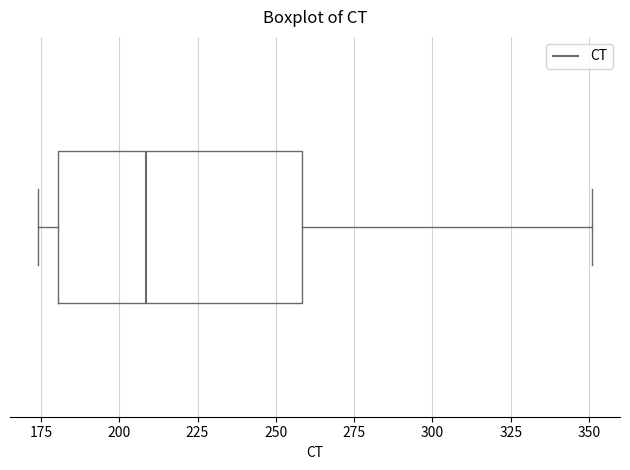

Where does the median line of the box sit on the x-axis? The values are not printed on the chart, so give them approximately, as read against the axis.

210